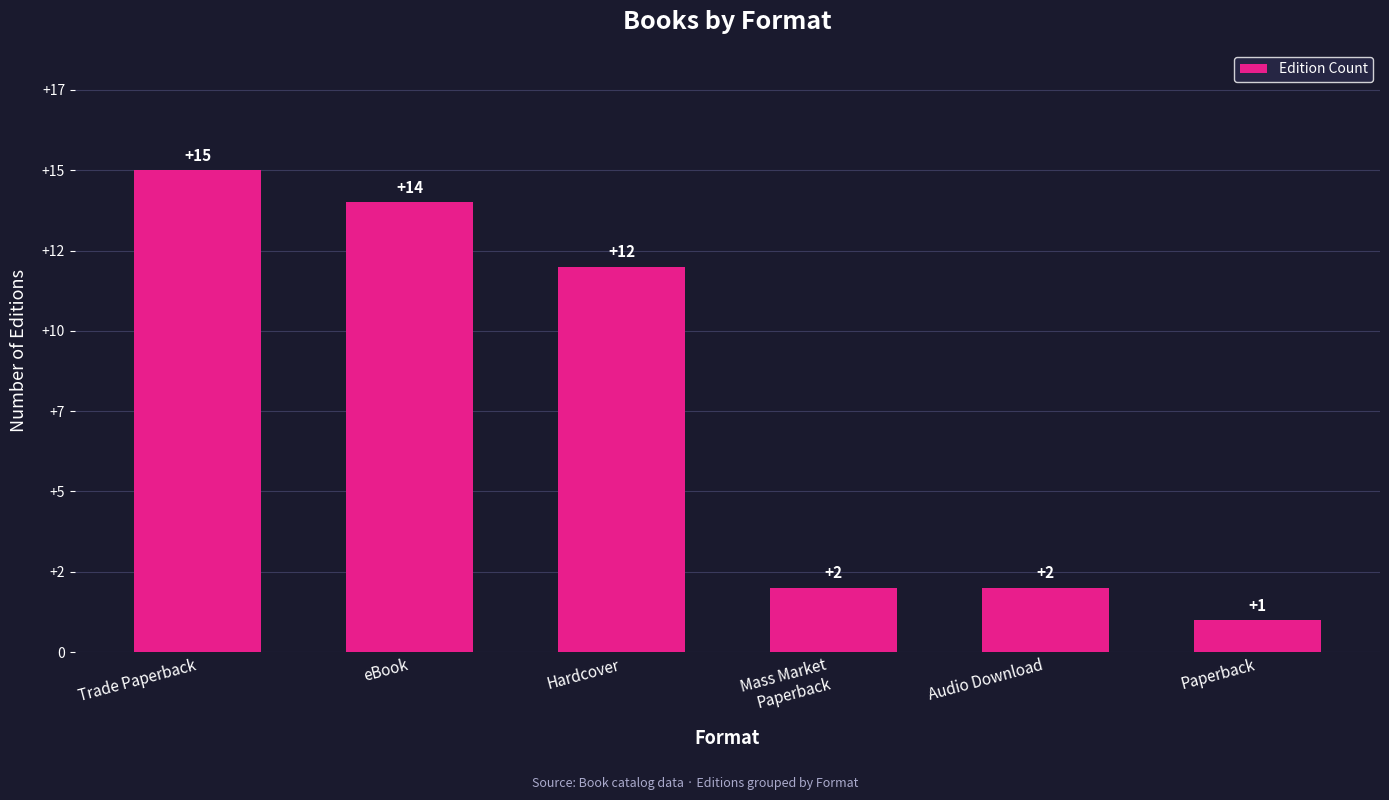

Does the chart contain stacked bars?

No